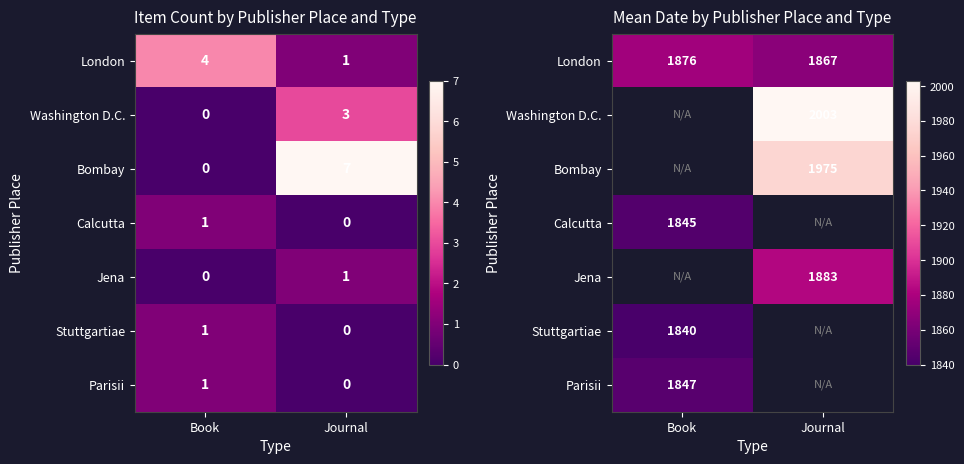

What is the difference between the highest and lowest values at Book?

36.0